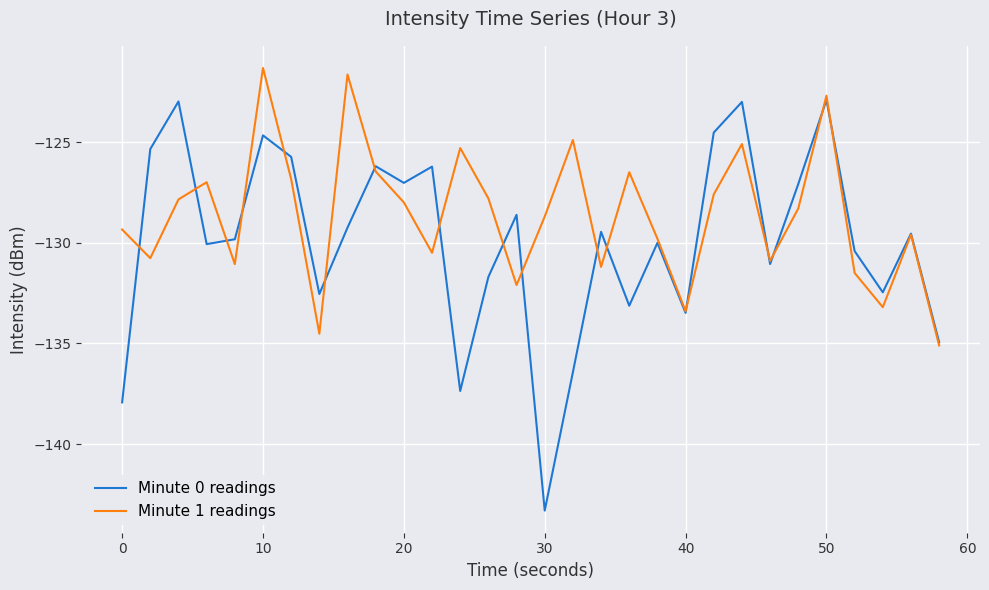

What is the highest value of the Minute 1 readings series?

-121.3